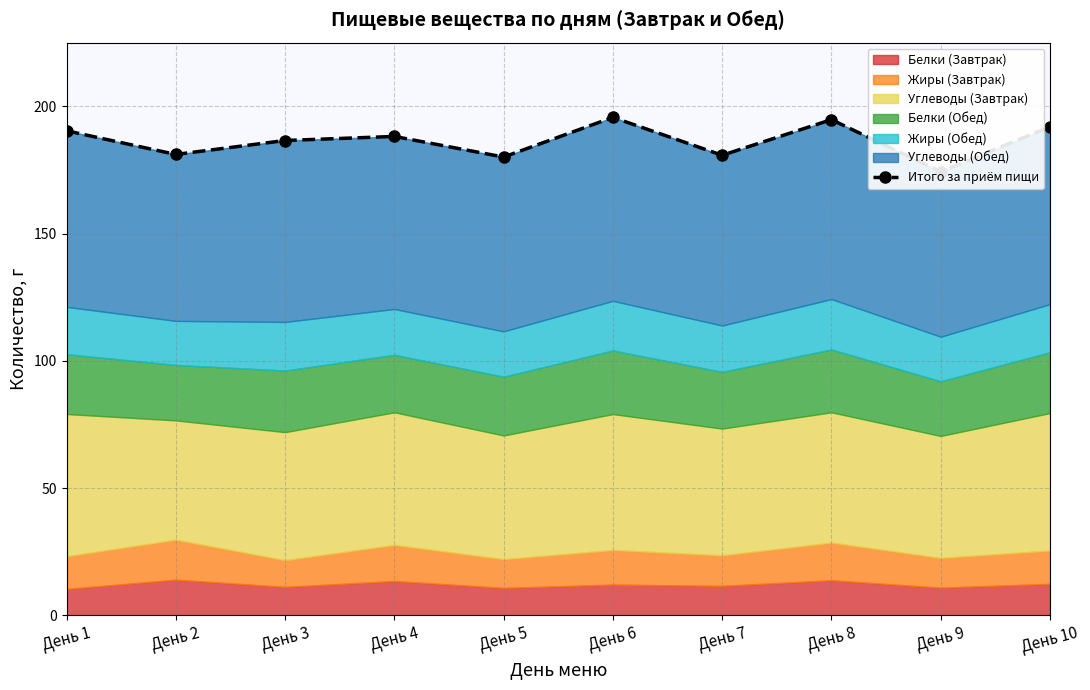

What is the sum of all values?

1864.1